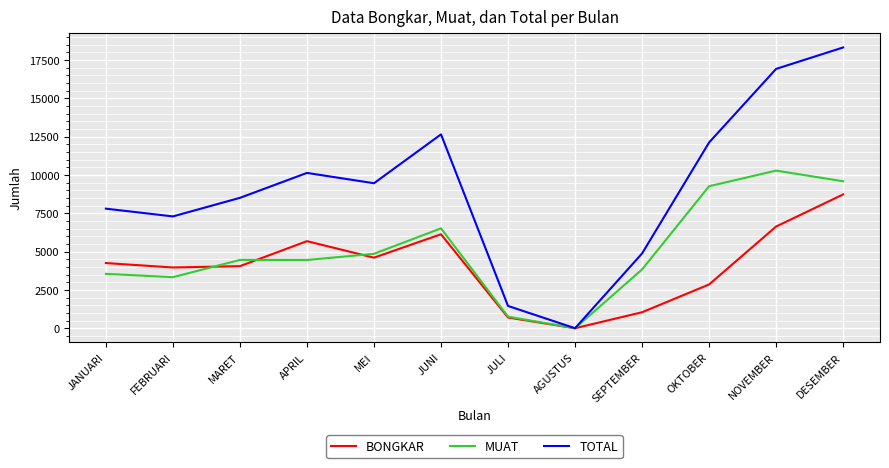

Does the chart have visible grid lines?

Yes